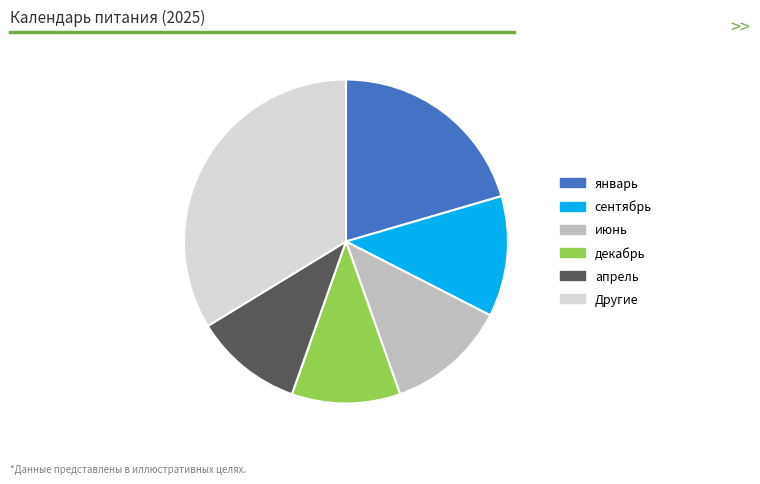

Combined, do январь and Другие account for over 50%?

Yes